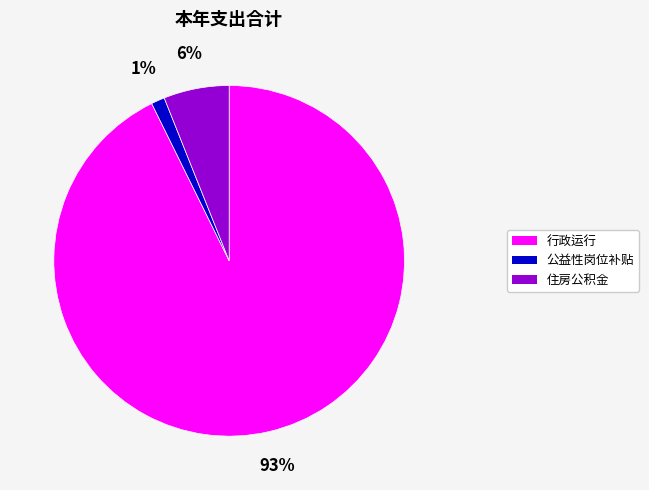

To the nearest percent, what is the average slice percentage?

33%